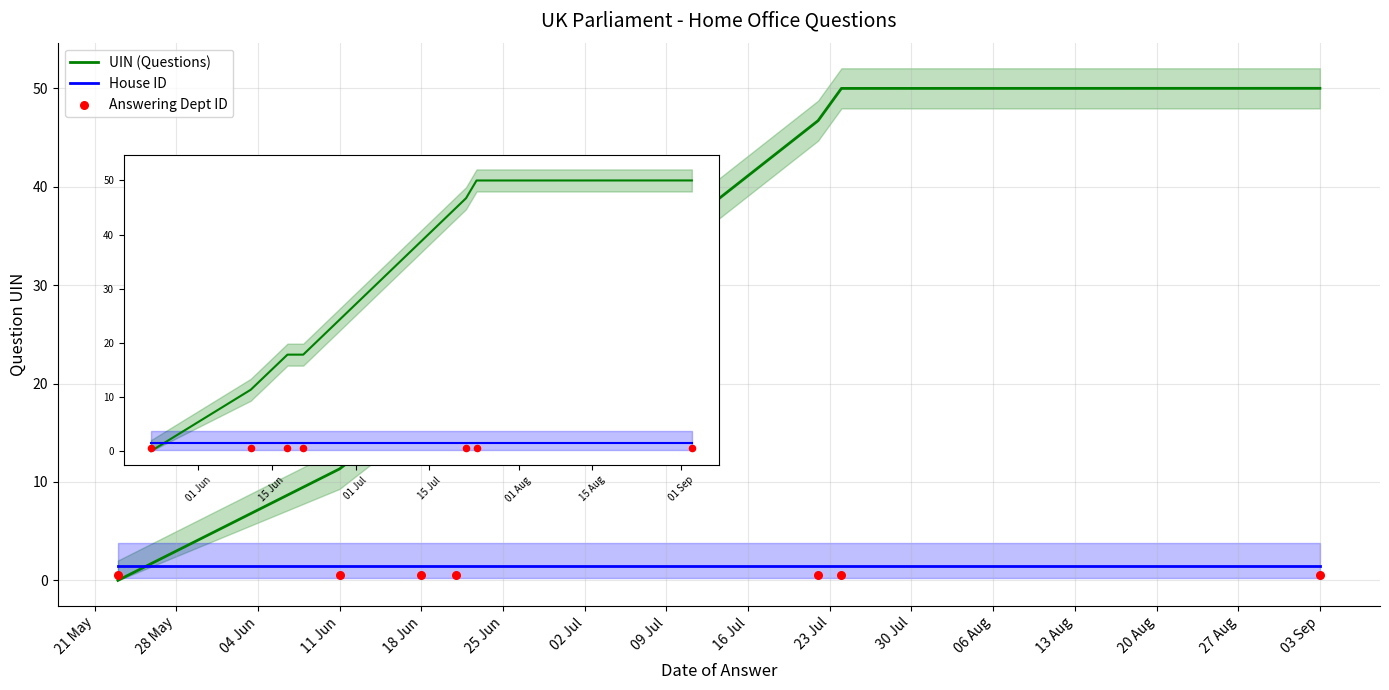

What are all the series names shown in the legend?

UIN (Questions), House ID, Answering Dept ID